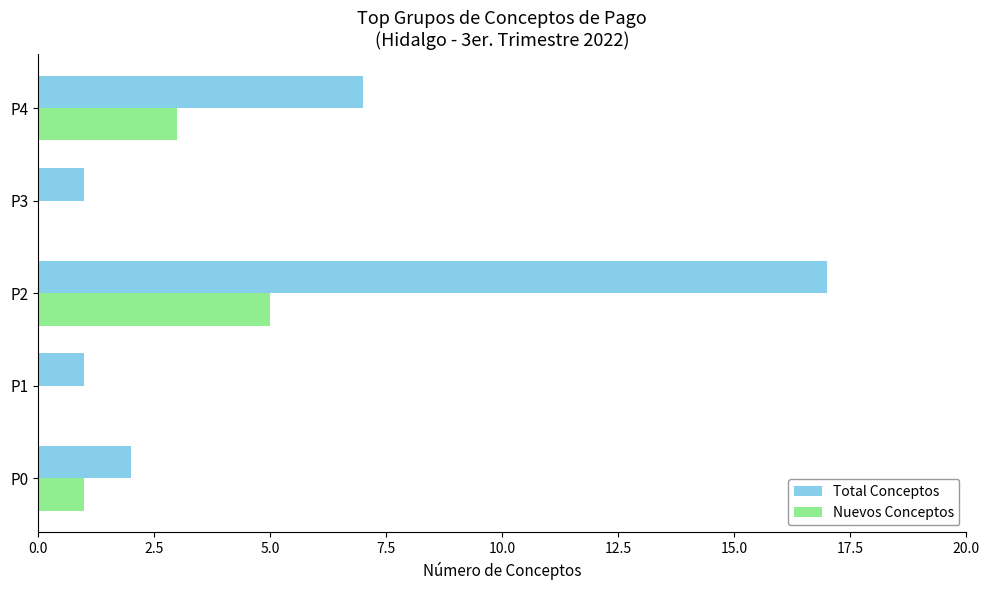

The value of Nuevos Conceptos at P2 is 5. True or false?

True